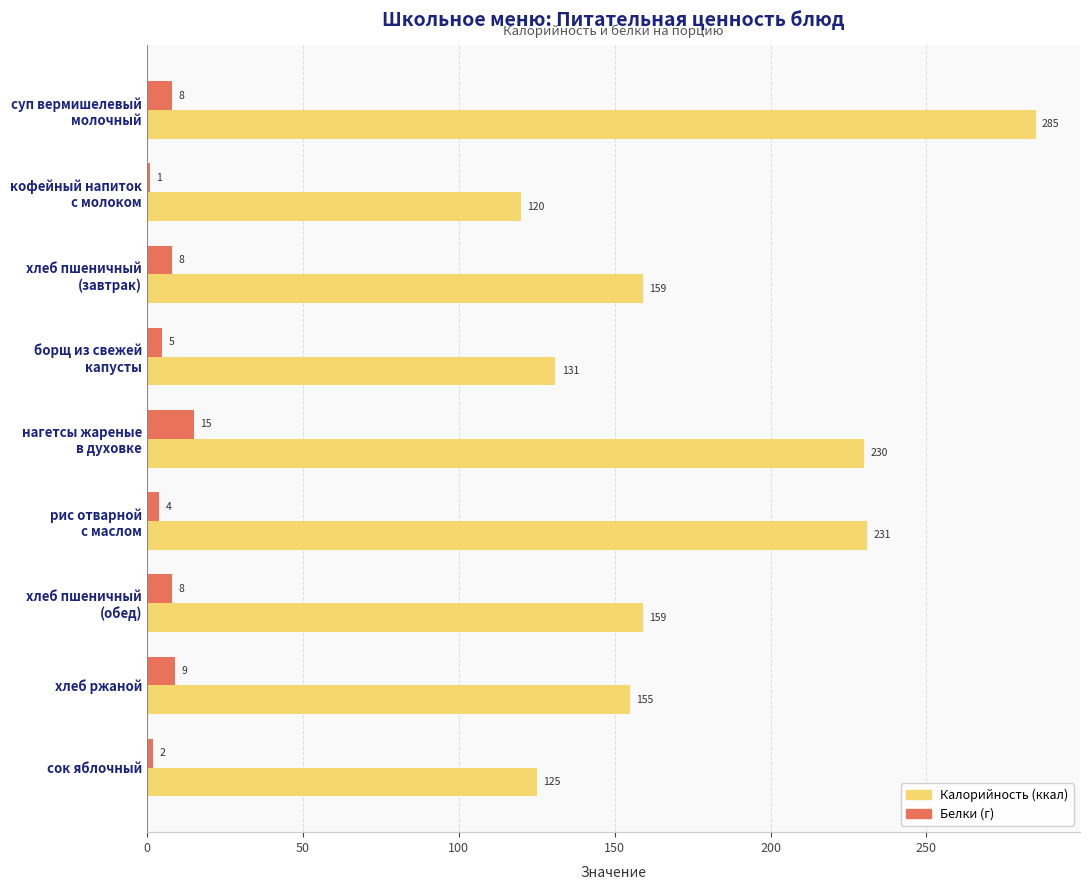

What is the maximum value shown in the chart?

285